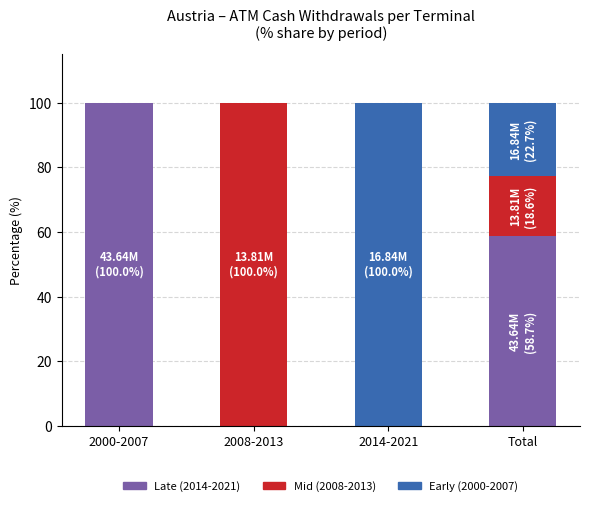

What are all the series names shown in the legend?

Late (2014-2021), Mid (2008-2013), Early (2000-2007)